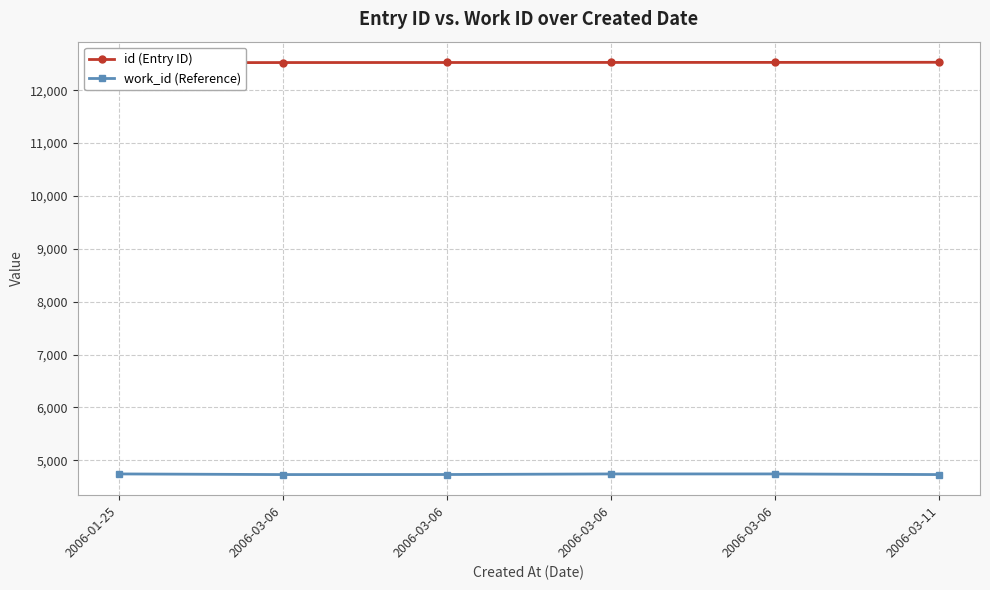

Does the chart have visible grid lines?

Yes